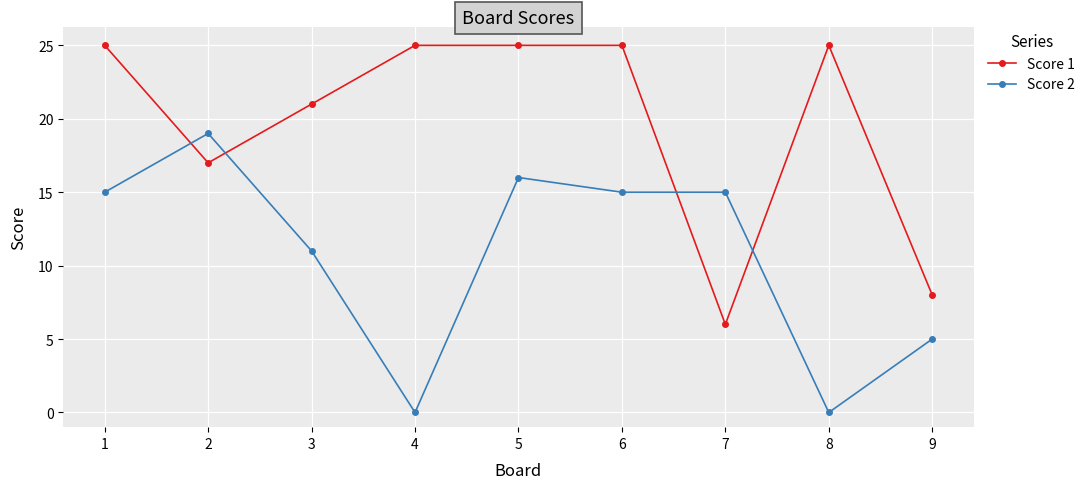

What are all the series names shown in the legend?

Score 1, Score 2